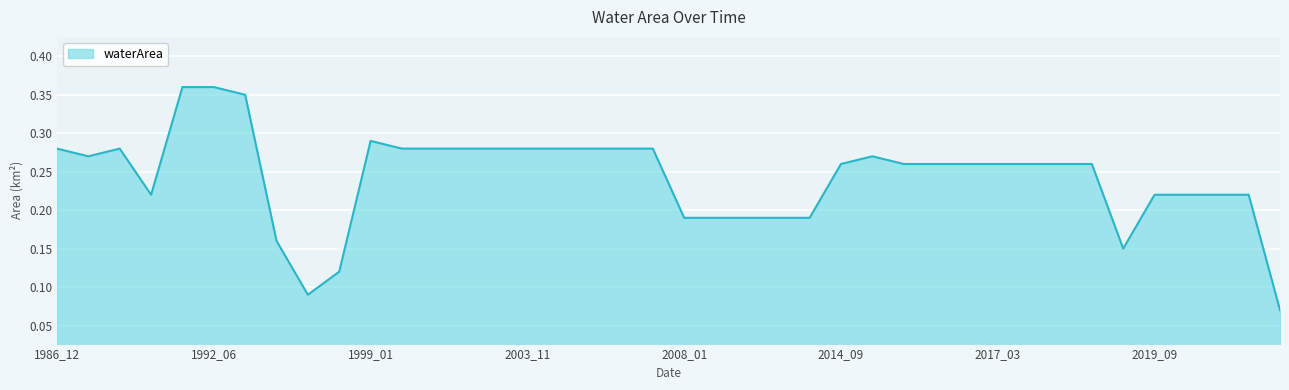

How many lines are shown in the chart?

1